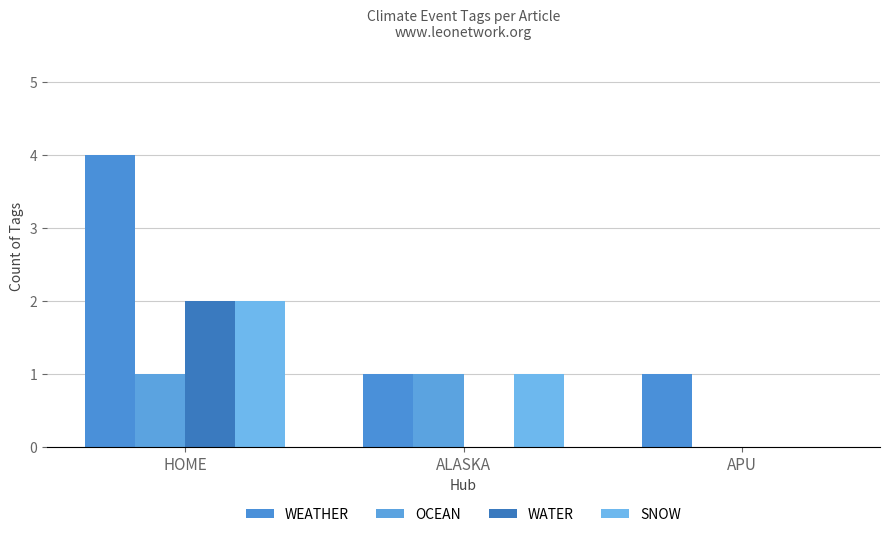

The SNOW series shows 0 at APU. True or false?

True